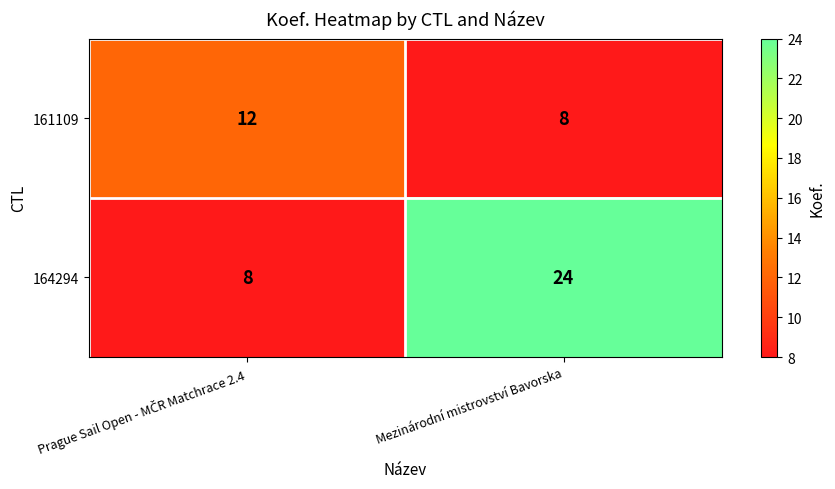

Rank the series by their average value, from lowest to highest.

161109, 164294